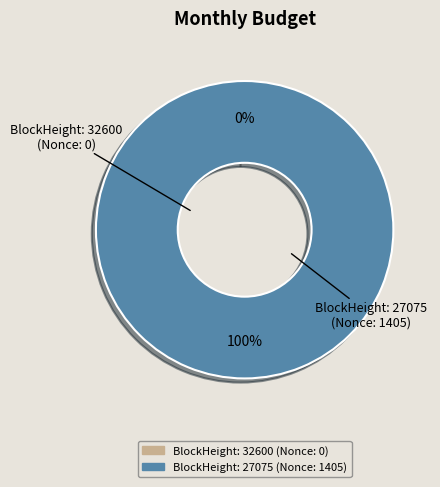

The 32600 slice represents 0% of the pie. True or false?

True